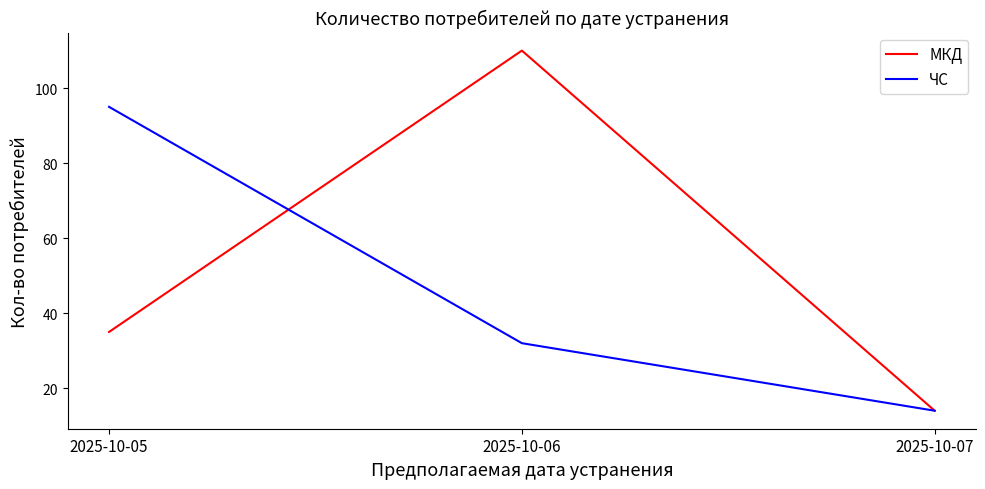

What is the minimum value shown in the chart?

14